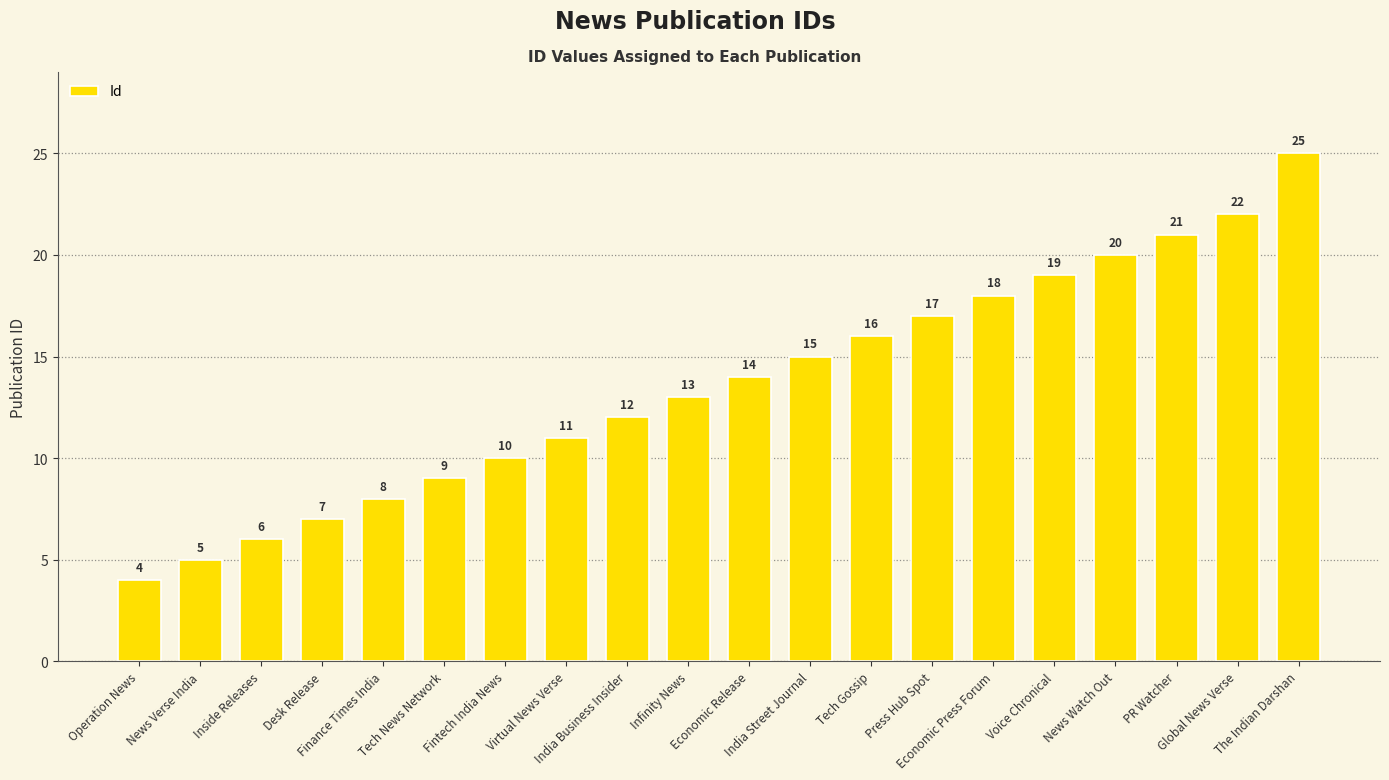

At which label is the value closest to 14?

Economic Release